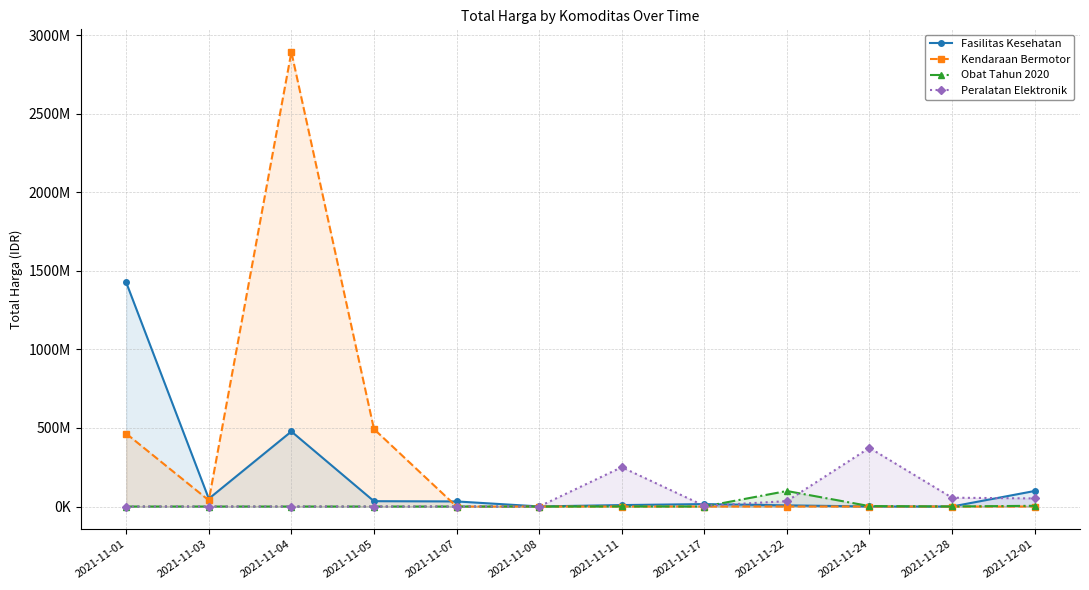

True or false: Peralatan Elektronik and Kendaraan Bermotor intersect in this chart.

False